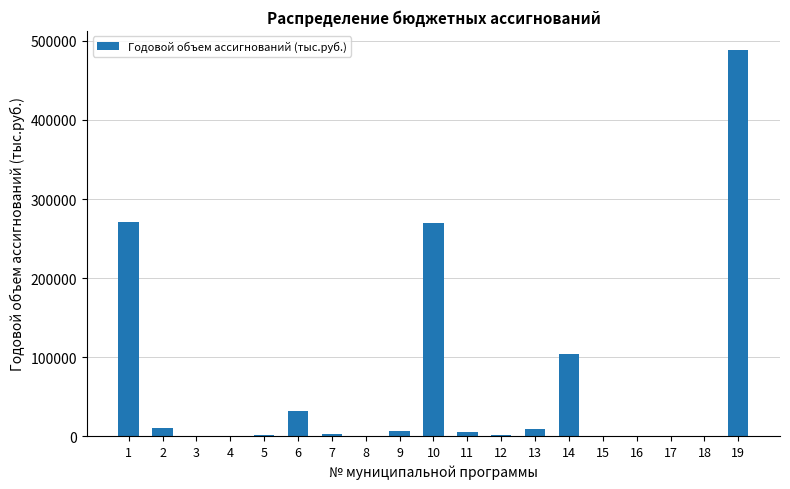

Approximately how many times larger is the value at 14 compared to 9?

16.5